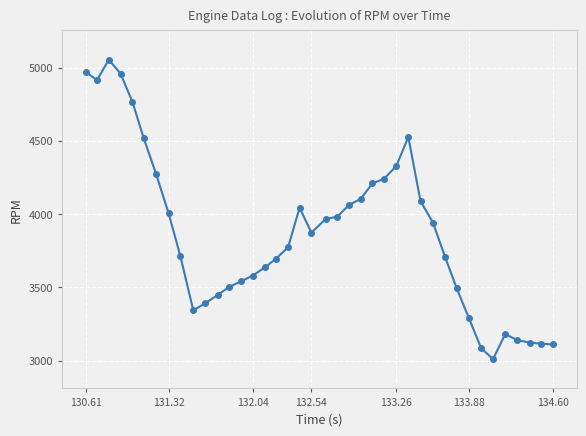

What is the minimum value shown in the chart?

3010